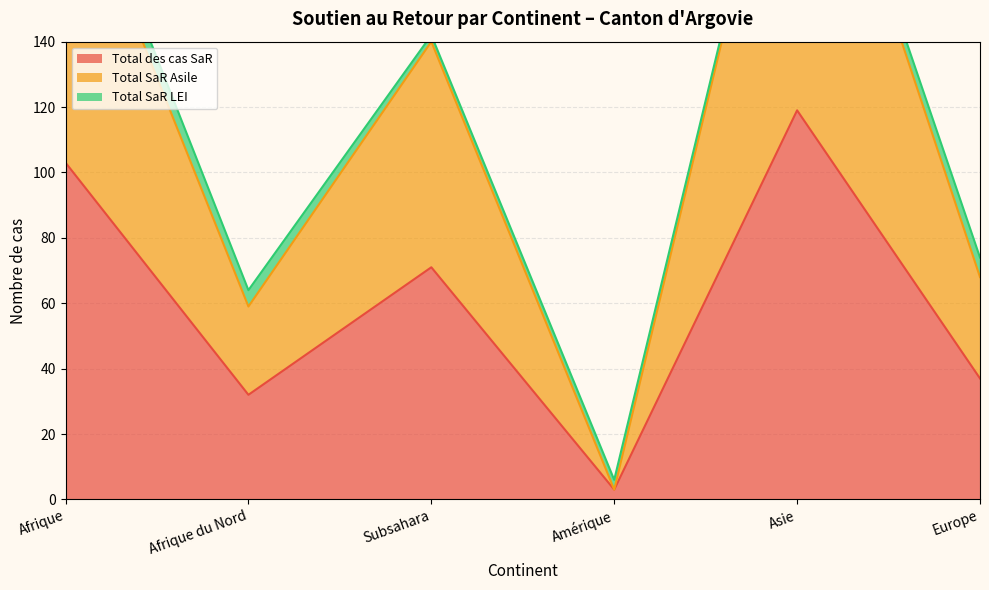

At how many categories does at least one series exceed 51?

3